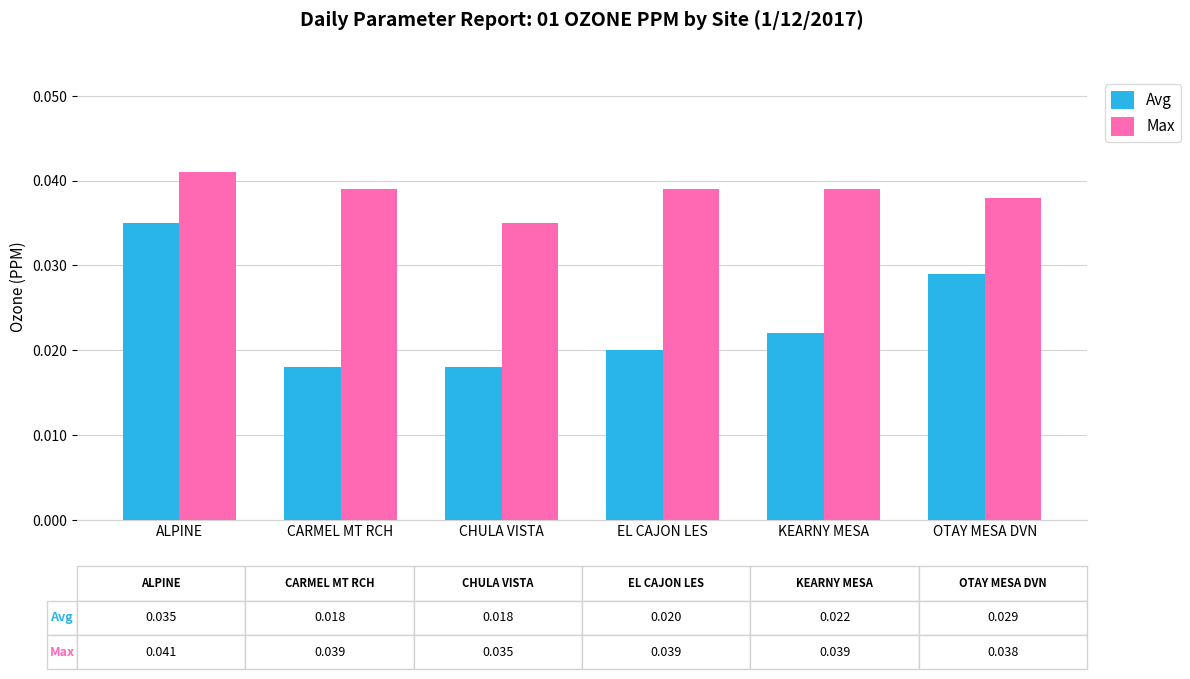

What is the label of the 4th bar from the right?

CHULA VISTA